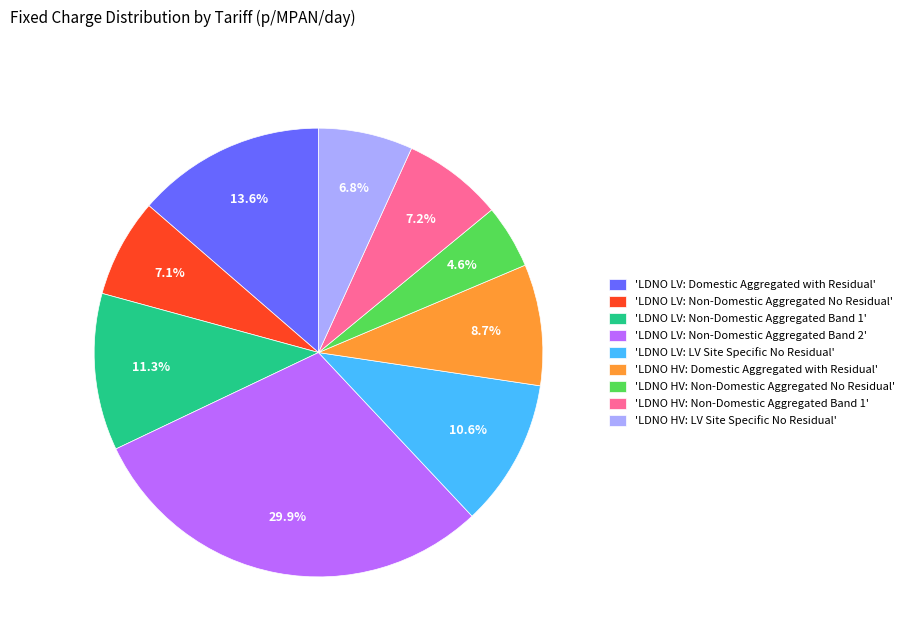

To the nearest percent, what is the difference between the largest and smallest slice percentages?

25%